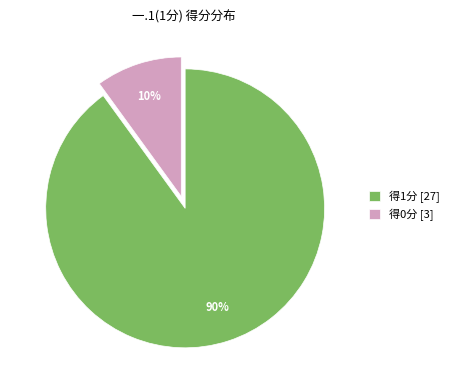

Rank the categories by value from lowest to highest.

得0分 [3], 得1分 [27]